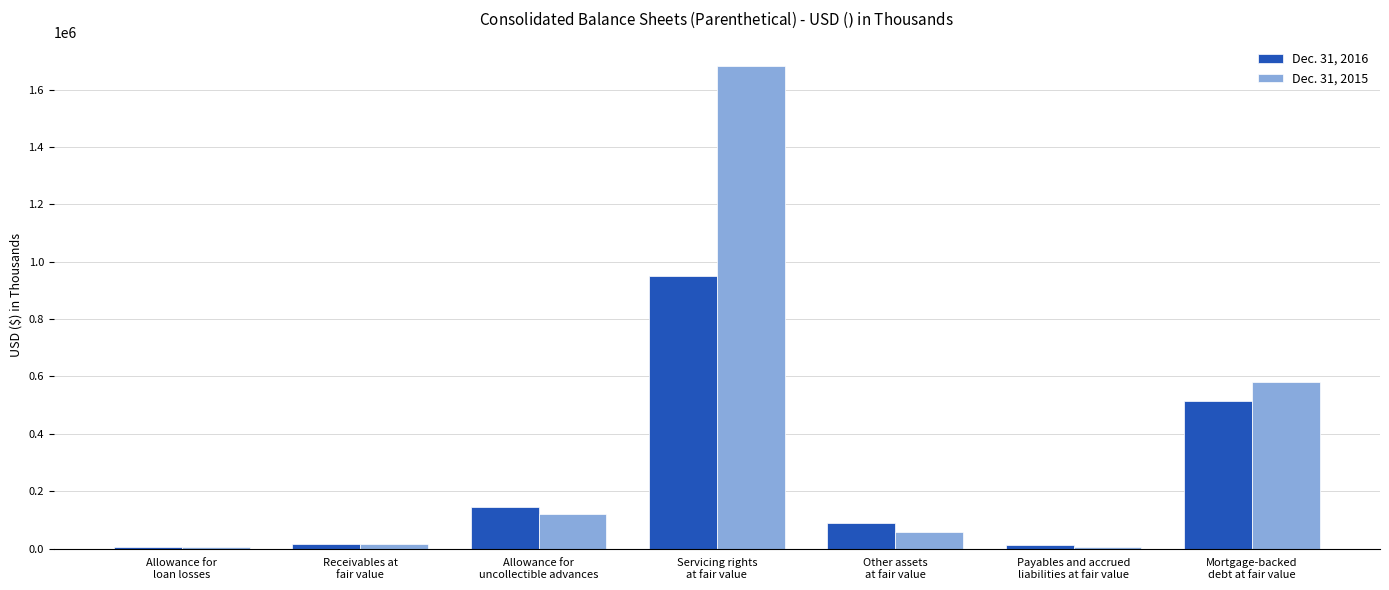

What is the average value of the Dec. 31, 2015 series?

352954